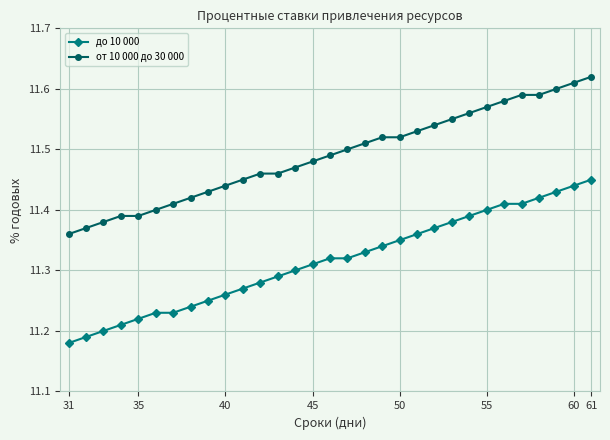

Which series has the widest spread of values?

до 10 000